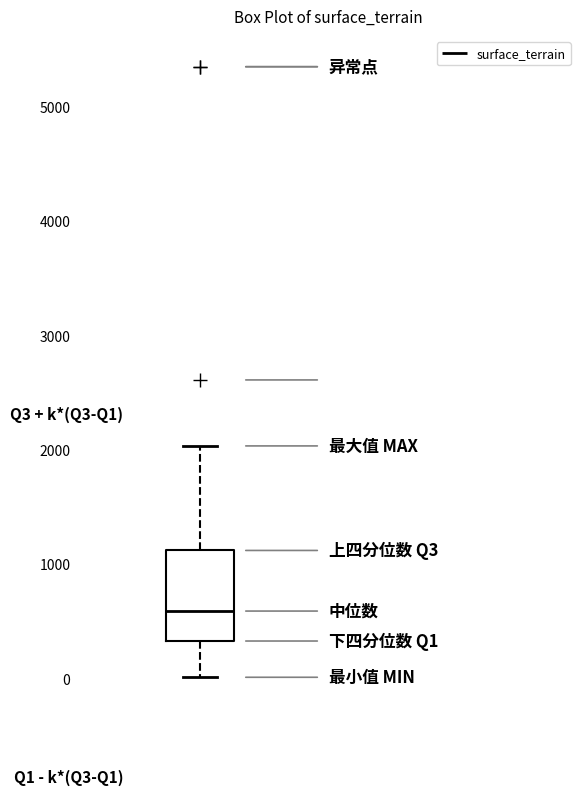

Transcribe this box plot: give where the median line is, the range the box spans, and where the two whiskers end, as read against the y-axis. The values are not printed on the chart, so give them approximately, as read against the axis.

median 600, box 300 to 1100, whiskers 0 to 2000